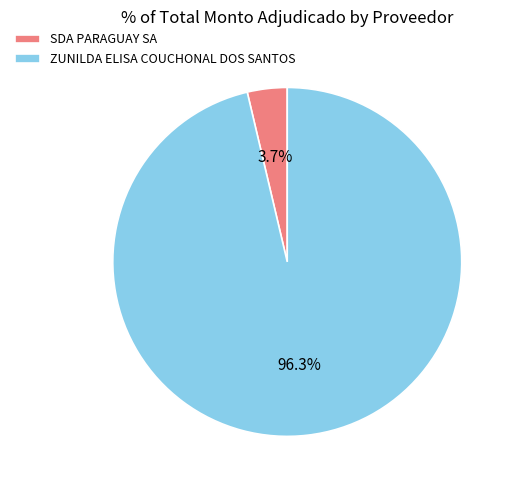

What percentage do ZUNILDA ELISA COUCHONAL DOS SANTOS and SDA PARAGUAY SA together represent?

100.0%